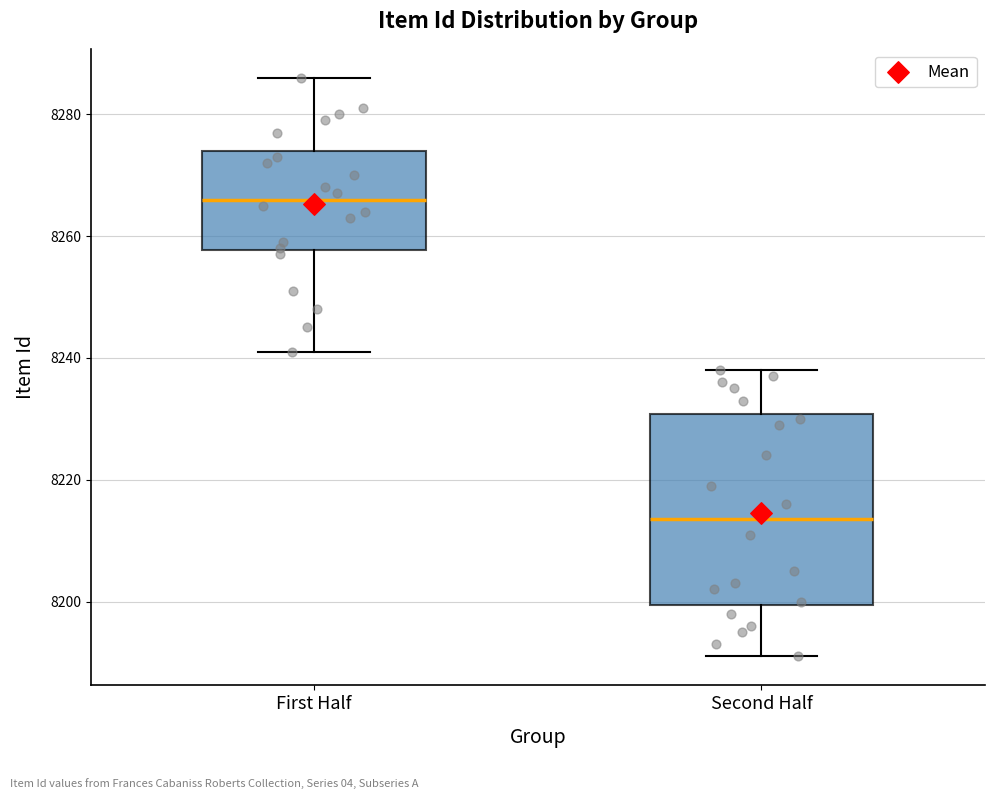

Which box has the highest median line?

First Half